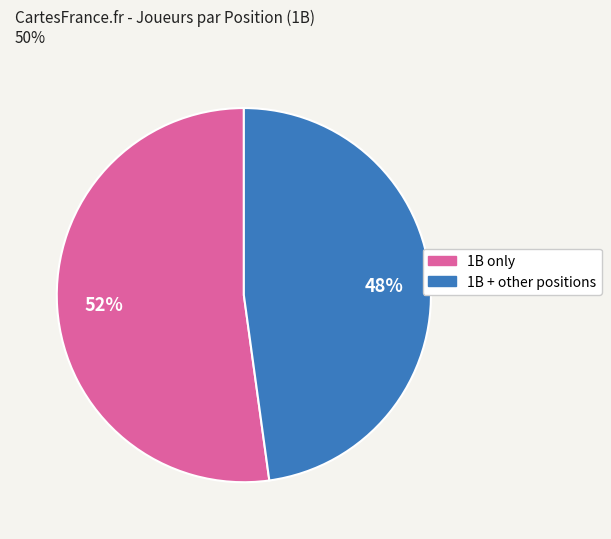

Is there a majority slice in this chart?

Yes